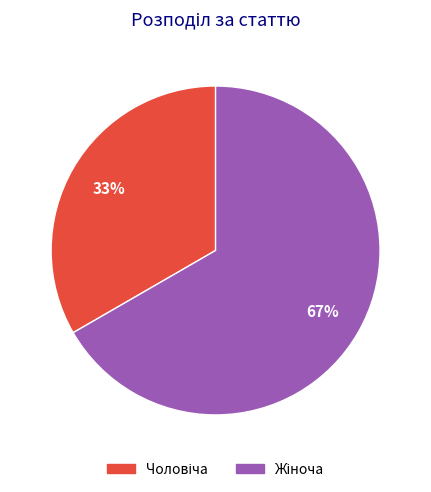

Is there any slice that represents more than half of the pie?

Yes